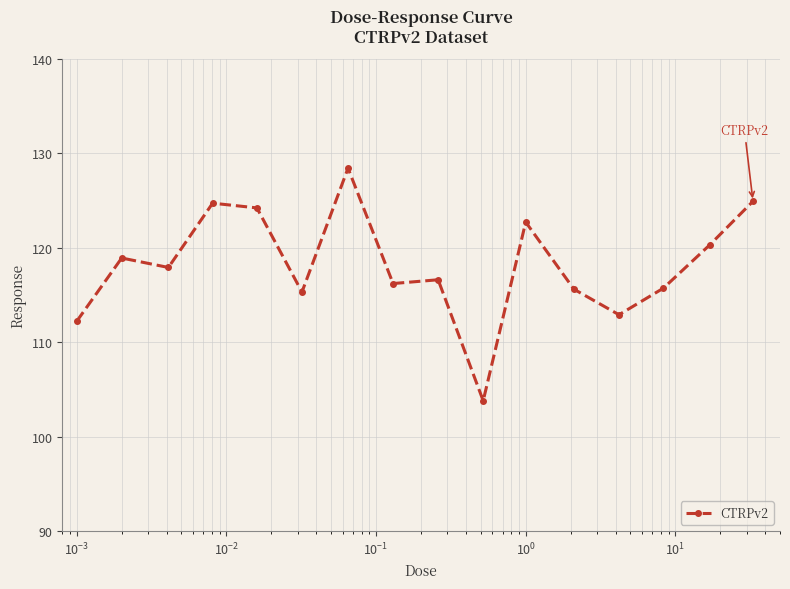

True or false: the data has more than 0 interior local peaks.

True